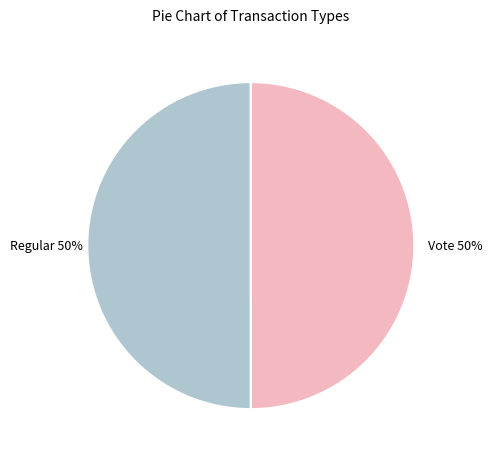

To the nearest percent, what percentage of the pie is Regular?

50%